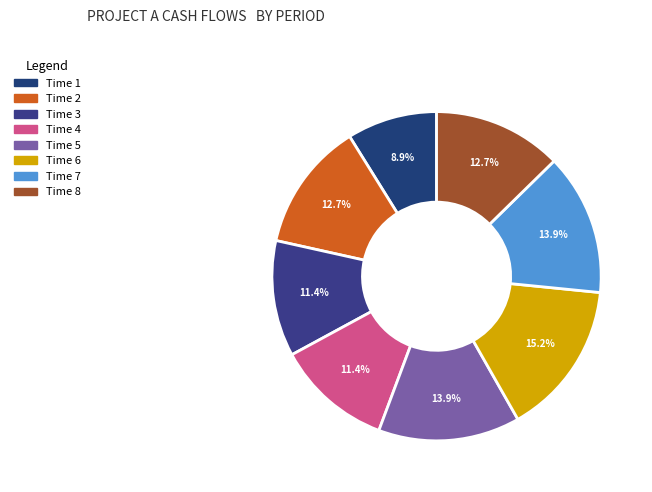

To the nearest percent, what portion does Time 8 represent?

13%